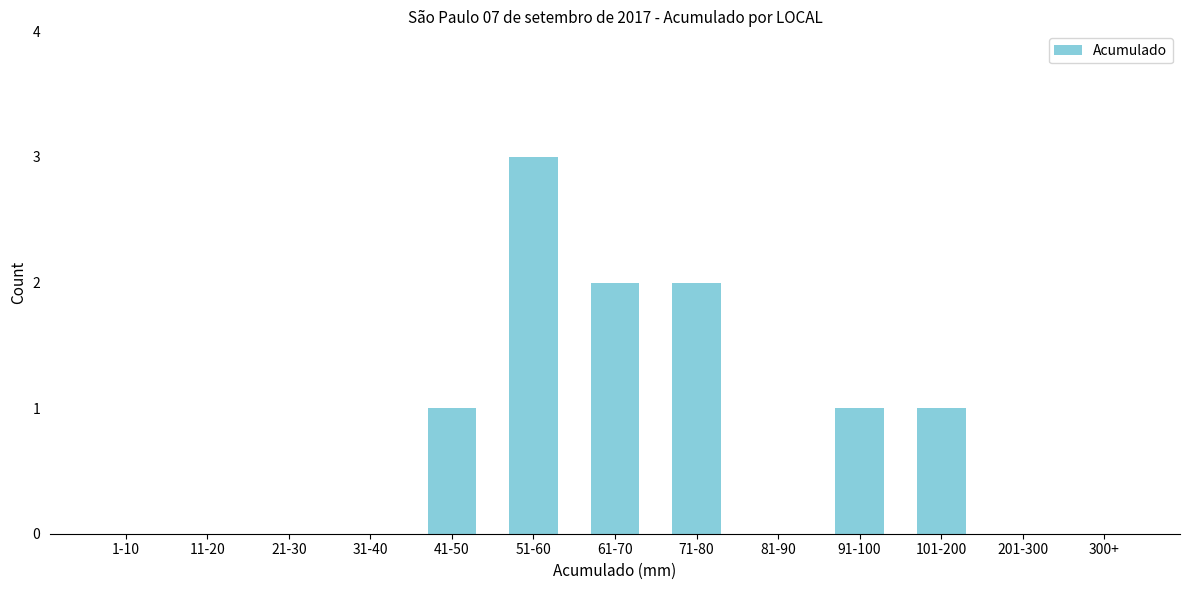

Reading left to right, transcribe all the data shown in this chart.

1-10=0	11-20=0	21-30=0	31-40=0	41-50=1	51-60=3	61-70=2	71-80=2	81-90=0	91-100=1	101-200=1	201-300=0	300+=0